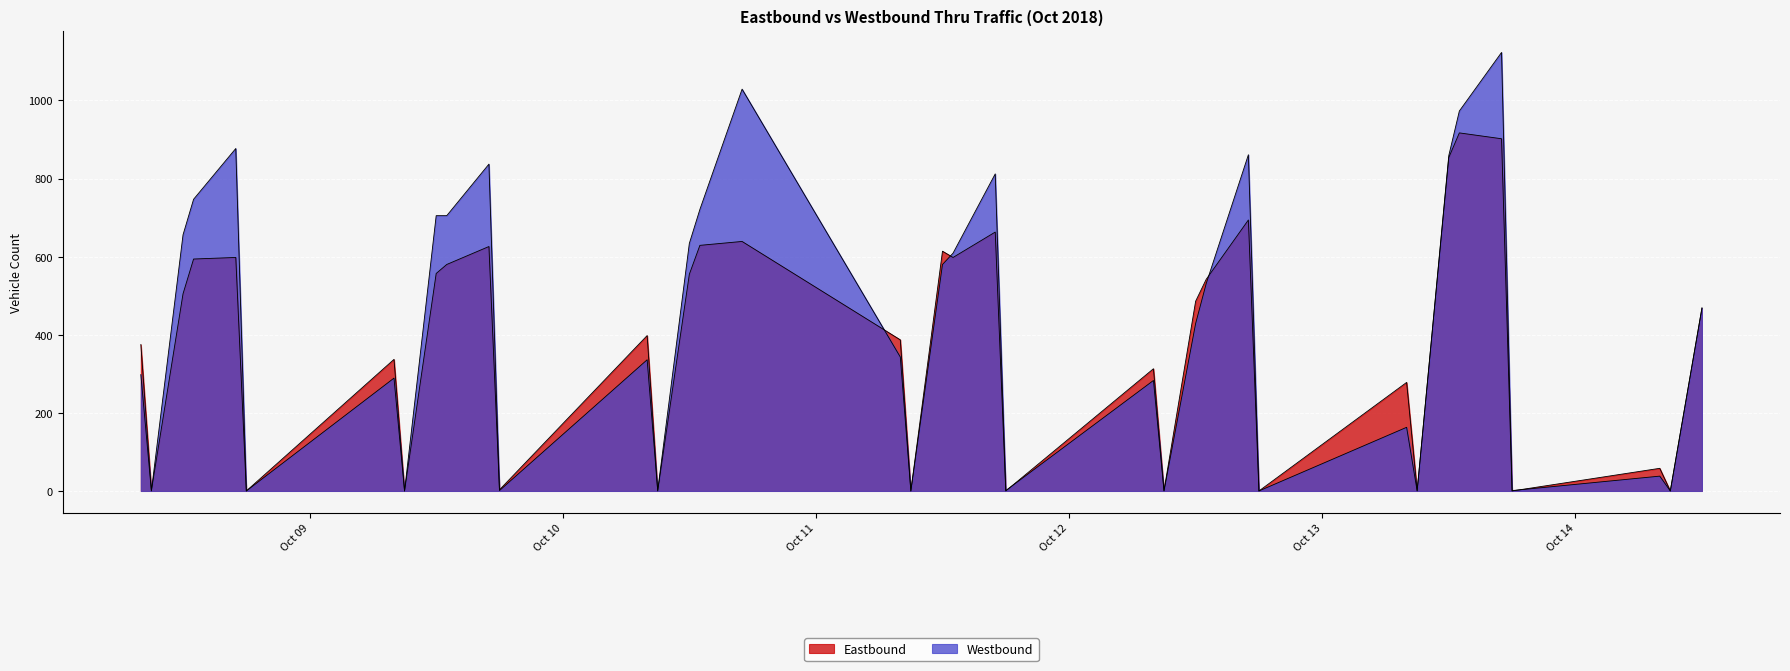

How many intersections are there between Westbound and Eastbound?

9